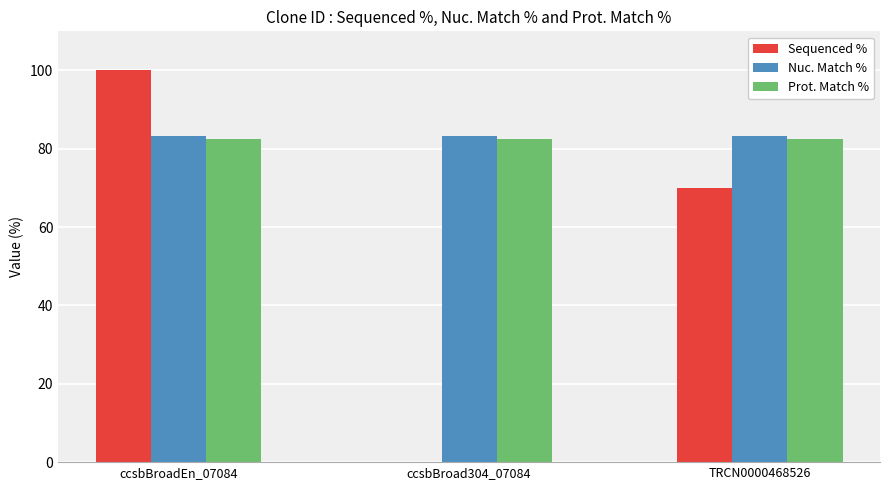

Reading right to left, list all the values displayed in this chart.

Sequenced %: TRCN0000468526=70.1	ccsbBroad304_07084=0.0	ccsbBroadEn_07084=100.0
Nuc. Match %: TRCN0000468526=83.3	ccsbBroad304_07084=83.3	ccsbBroadEn_07084=83.3
Prot. Match %: TRCN0000468526=82.6	ccsbBroad304_07084=82.6	ccsbBroadEn_07084=82.6